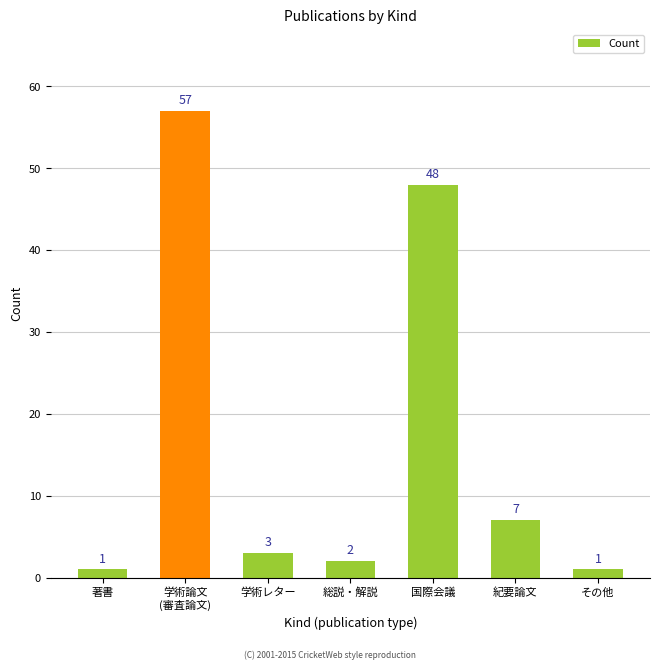

What is the average value?

17